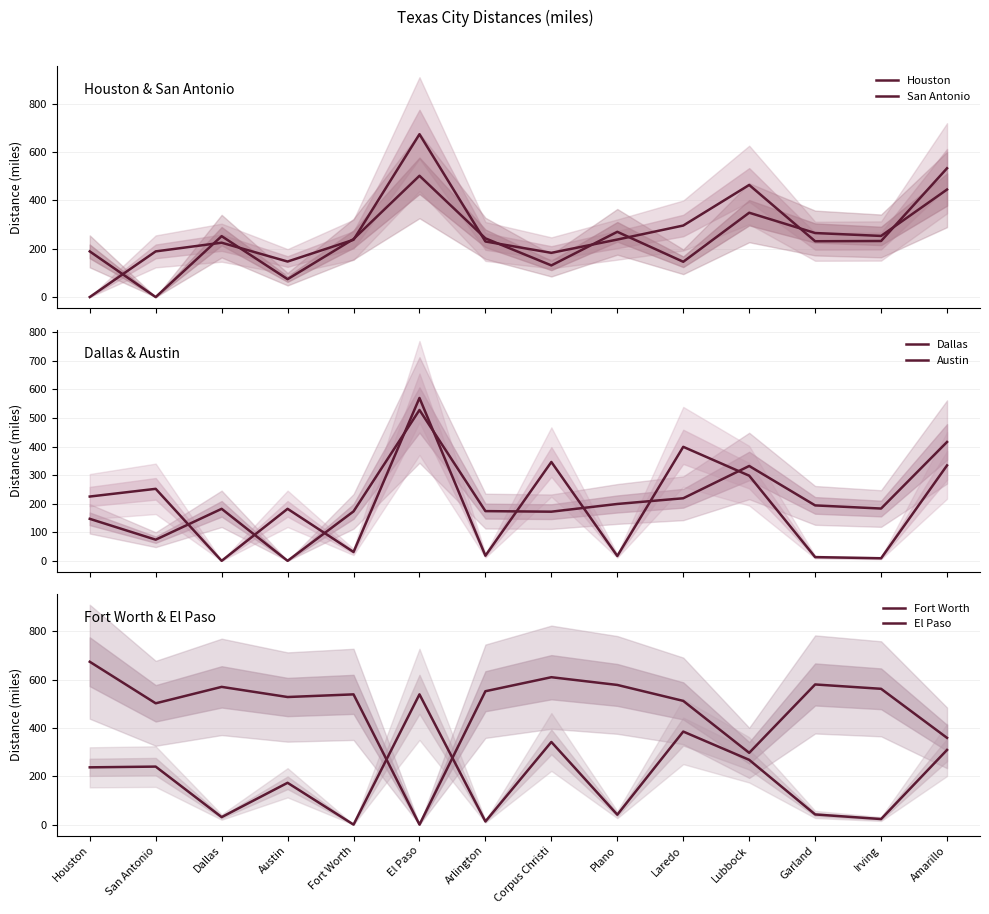

Where is the first local maximum for El Paso?

Dallas